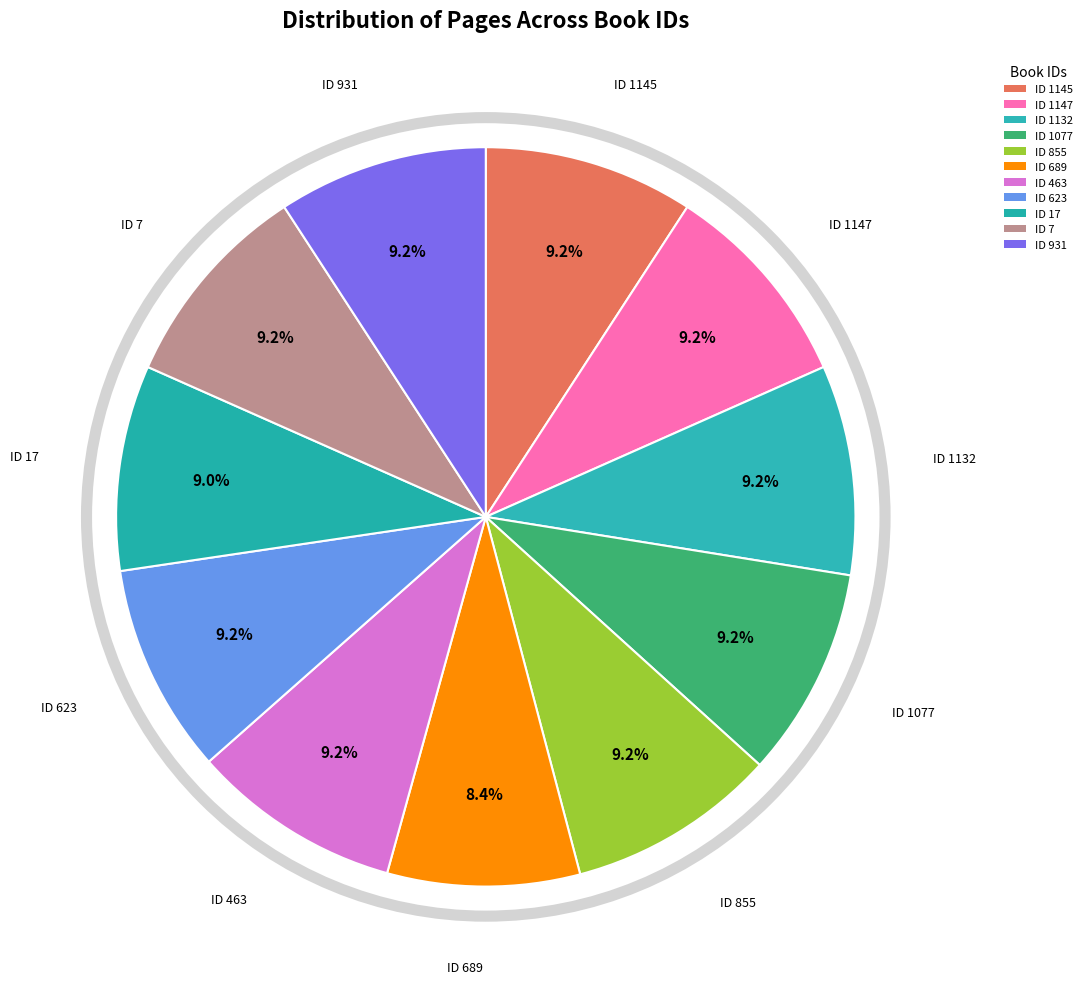

What is the largest slice in the pie chart?

1145